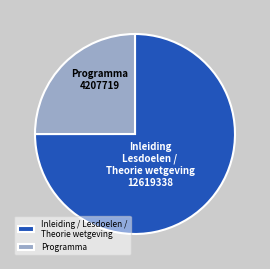

Between Programma and Inleiding / Lesdoelen / Theorie wetgeving, which is larger?

Inleiding / Lesdoelen / Theorie wetgeving